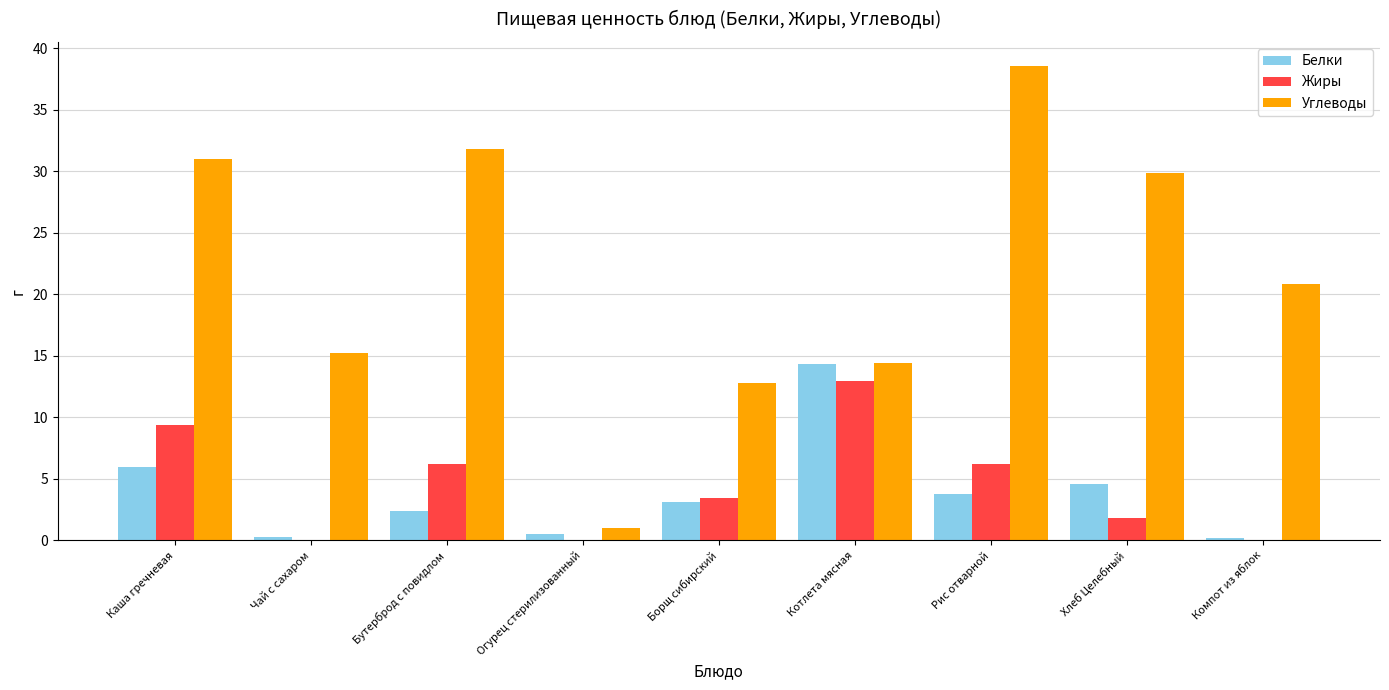

Which series has the widest spread of values?

Углеводы